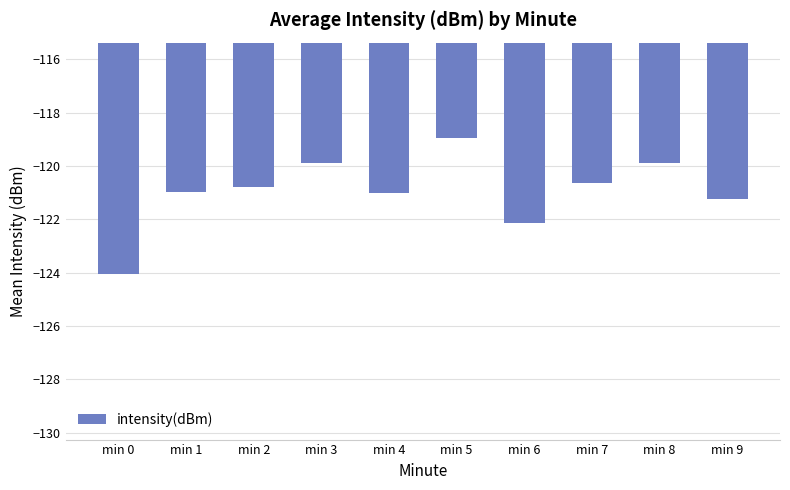

What is the difference between the maximum and second lowest values?

3.2